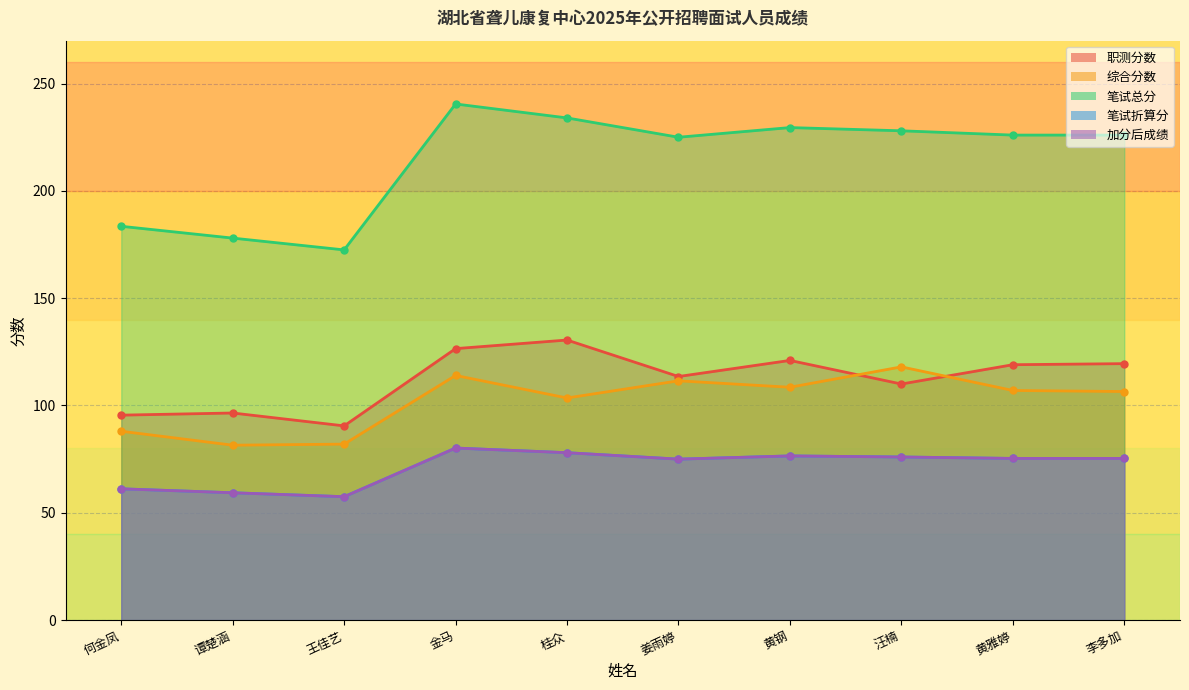

What is the label of the 5th point from the right?

姜雨婷